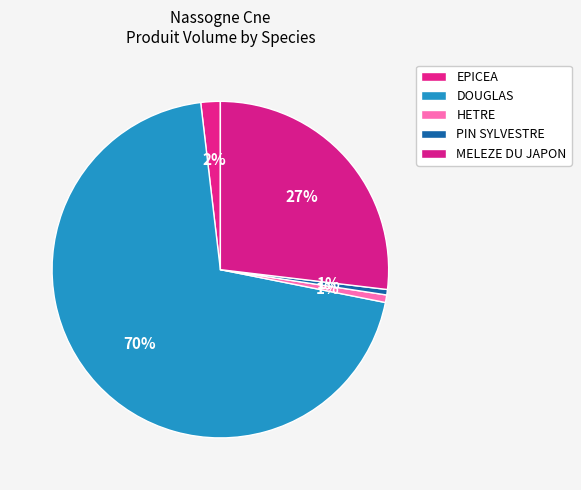

How many segments does this pie chart have?

5